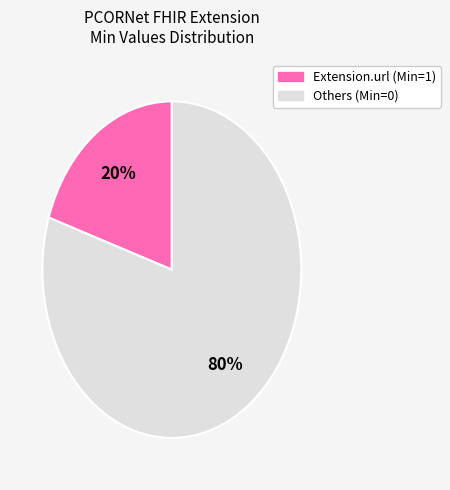

Is there any slice that represents more than half of the pie?

Yes